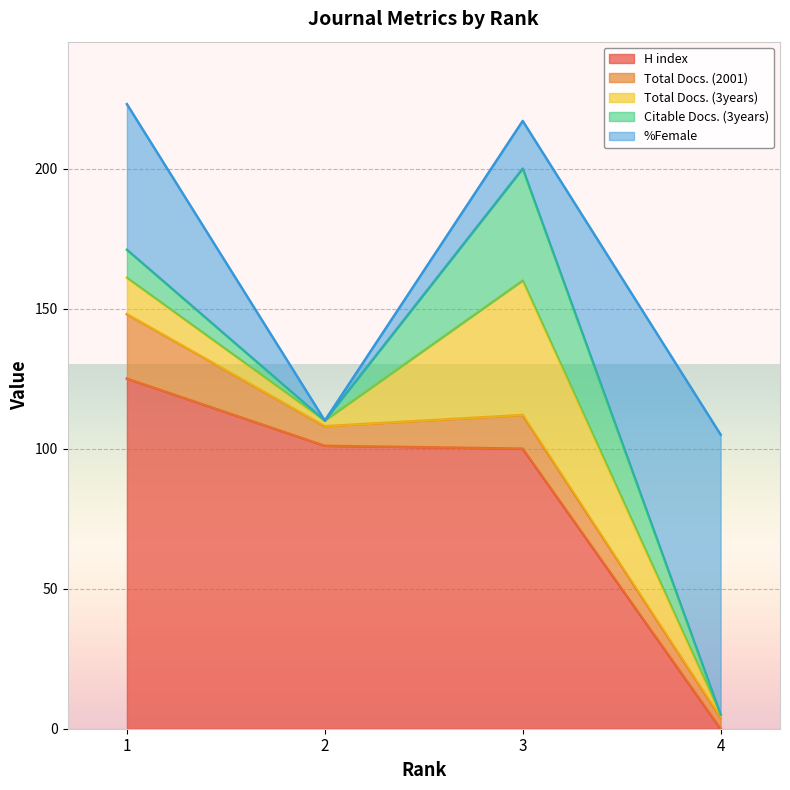

The Total Docs. (3years) series shows 1 at 4. True or false?

False